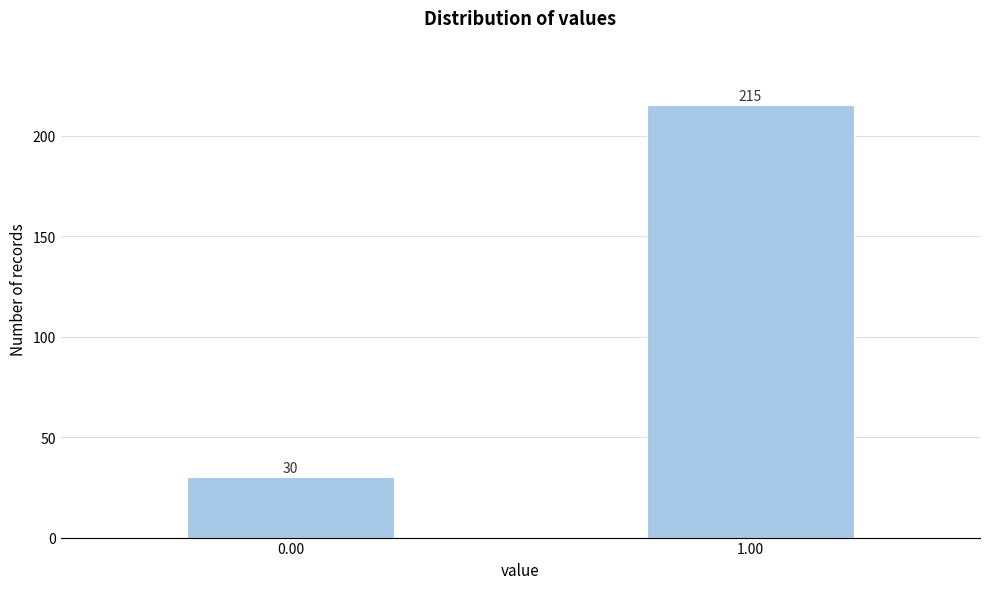

Reading left to right, list all the values displayed in this chart.

30	215